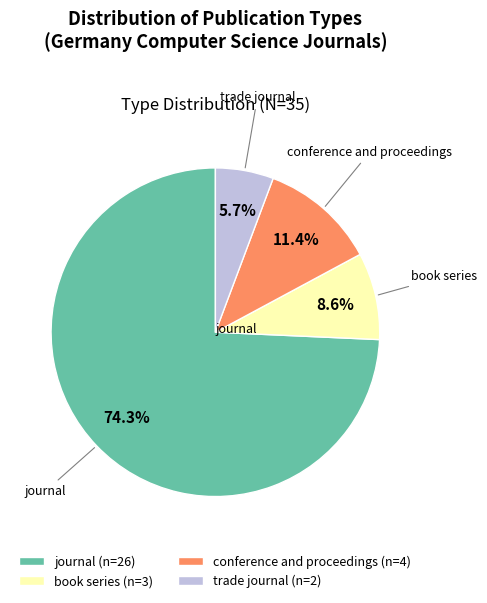

Does any single category account for the majority?

Yes